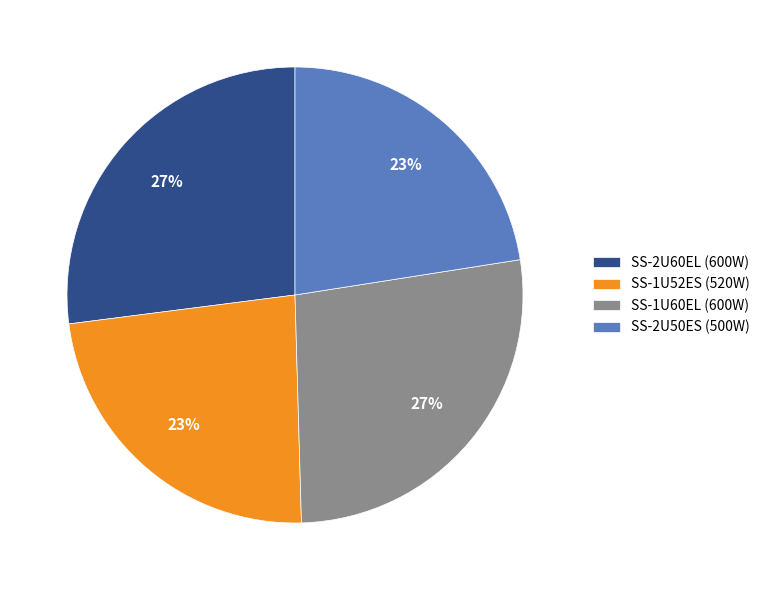

True or false: SS-2U60EL (600W) accounts for 27% of the total.

True